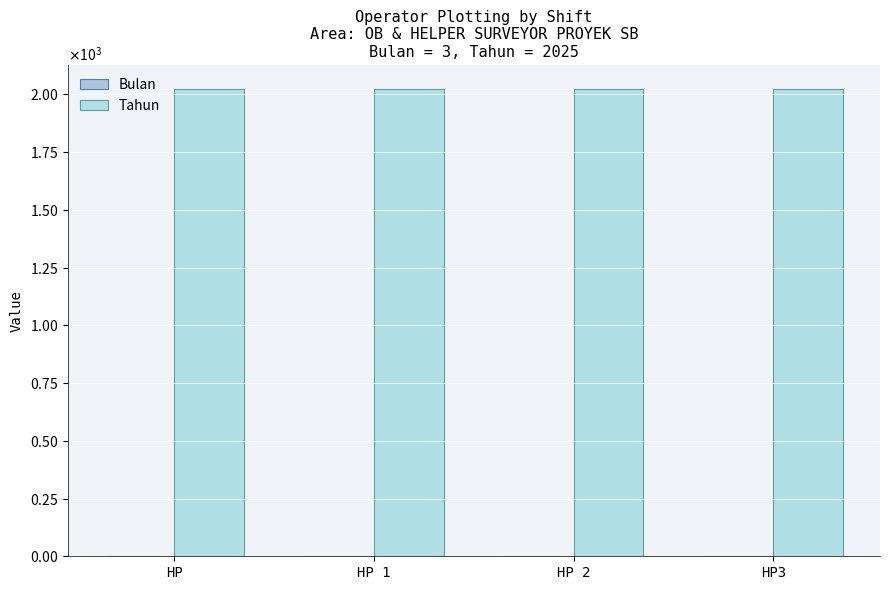

The value of Tahun at HP 1 is 2025. True or false?

True